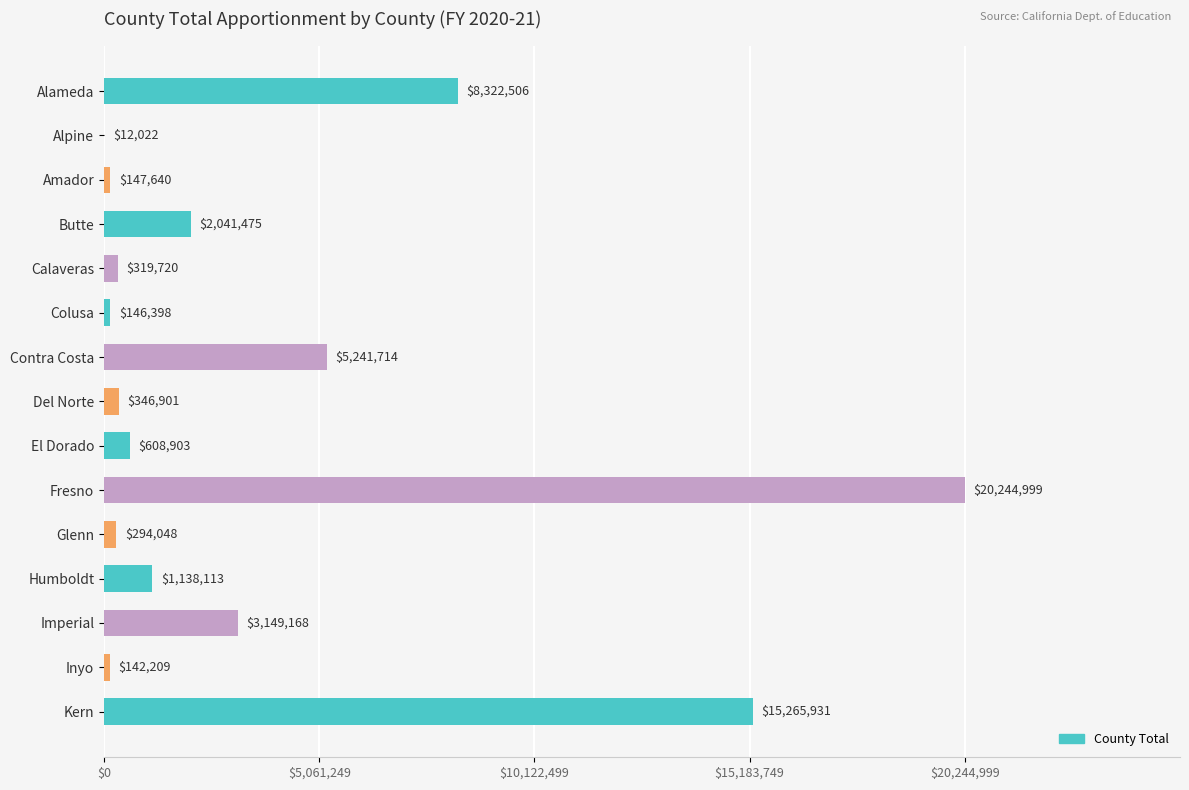

What is the change in value from Calaveras to Humboldt?

+818393